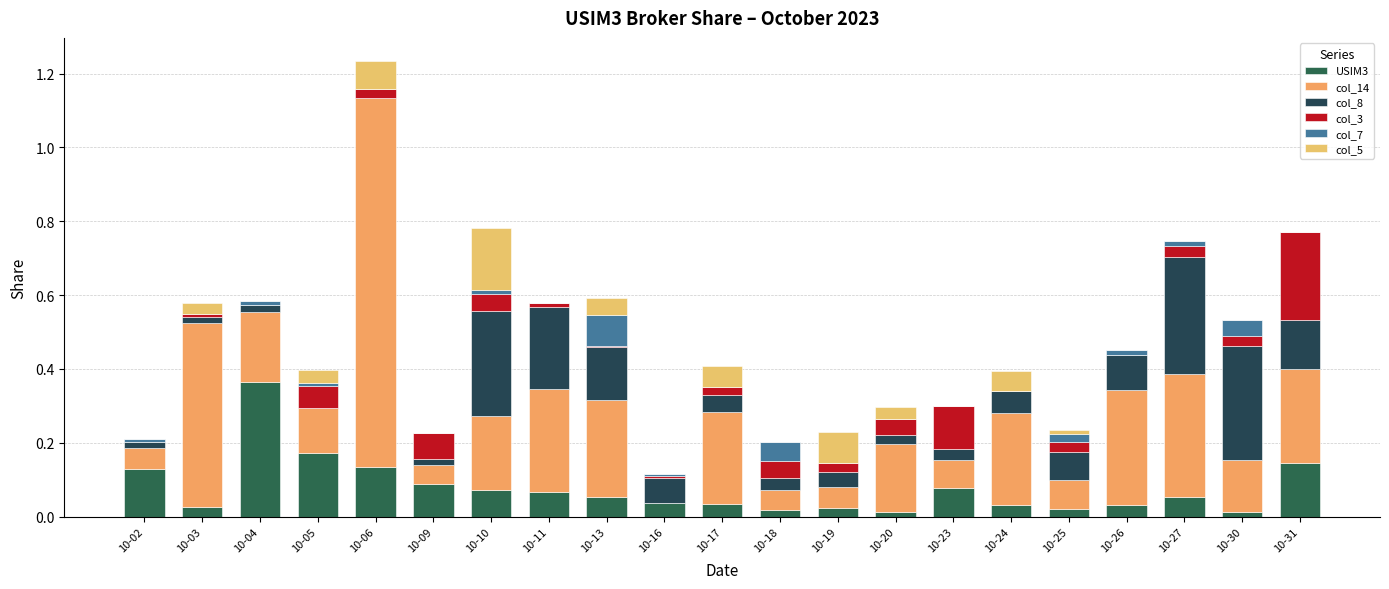

True or false: col_5 has a value of 0.1 at 10-17.

False